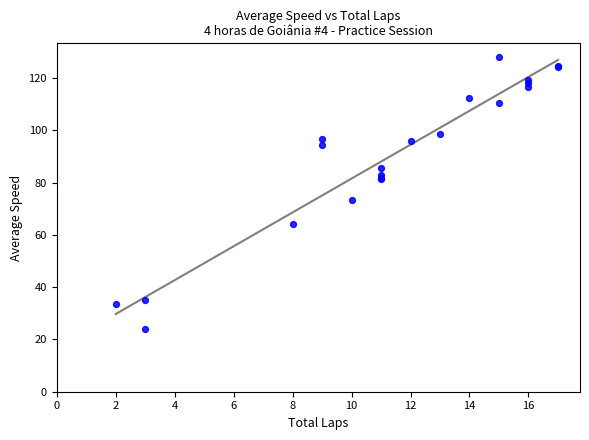

What Y value in the scatter plot is closest to 75?

73.4